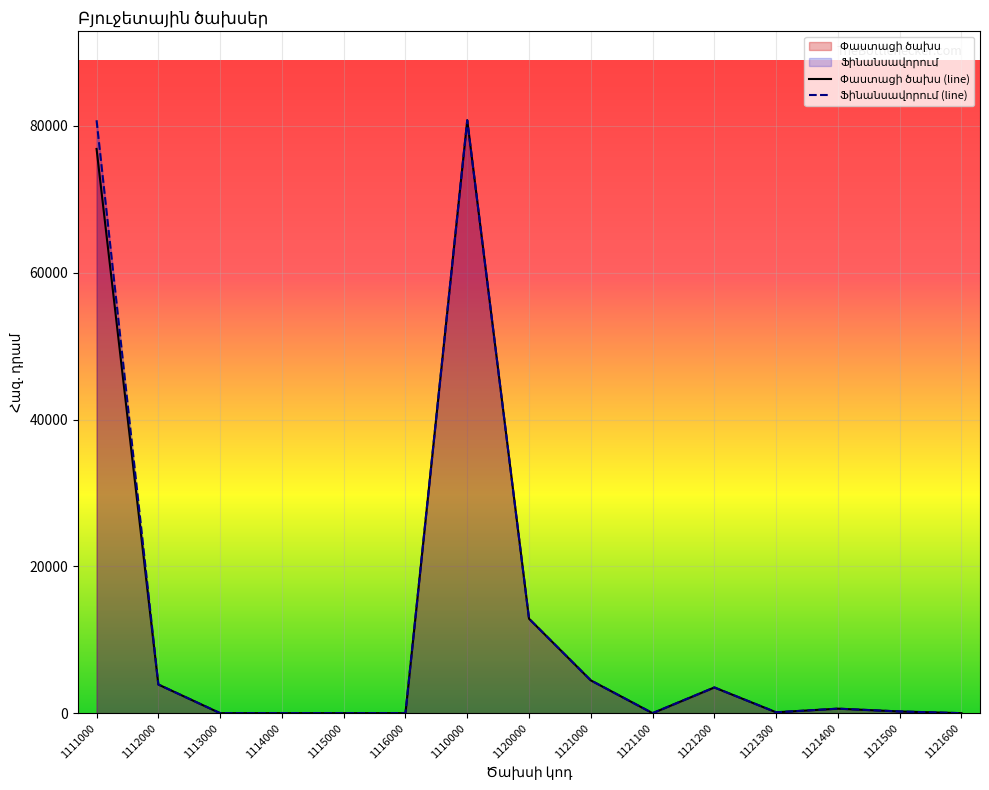

Between 1121200 and 1121300, which series saw the biggest shift?

Փաստացի ծախս (line)